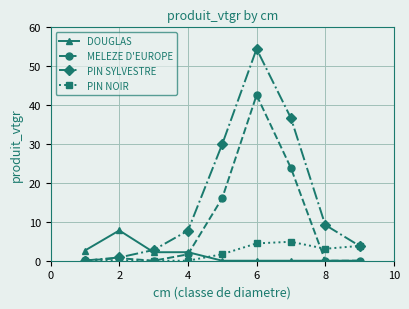

Which series has the largest total across all categories?

PIN SYLVESTRE